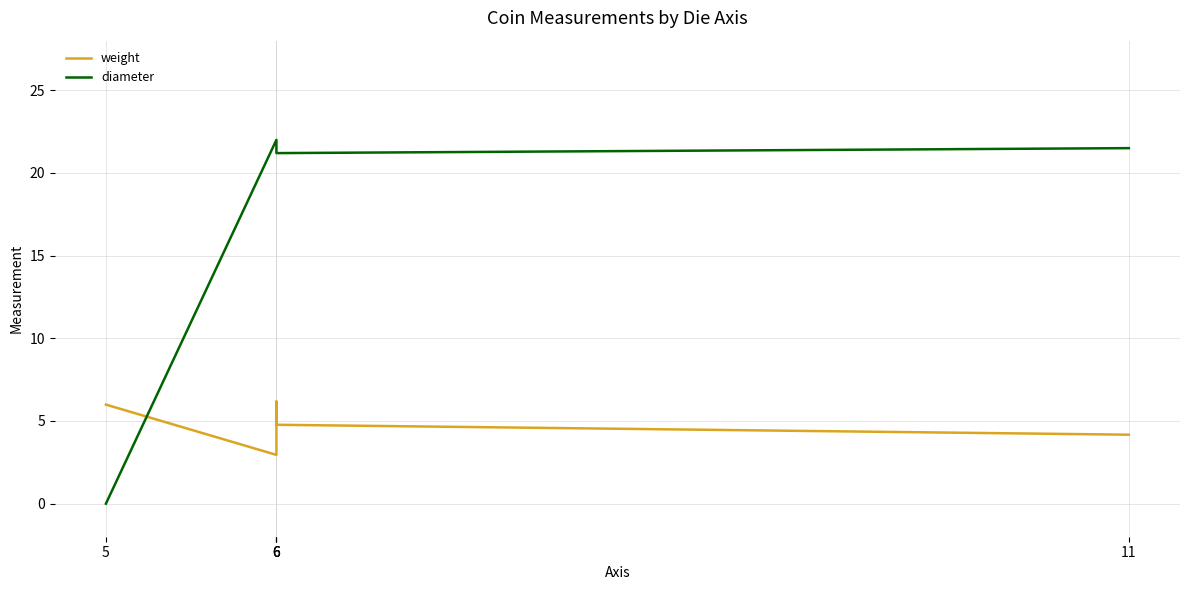

What is the maximum value shown in the chart?

22.0